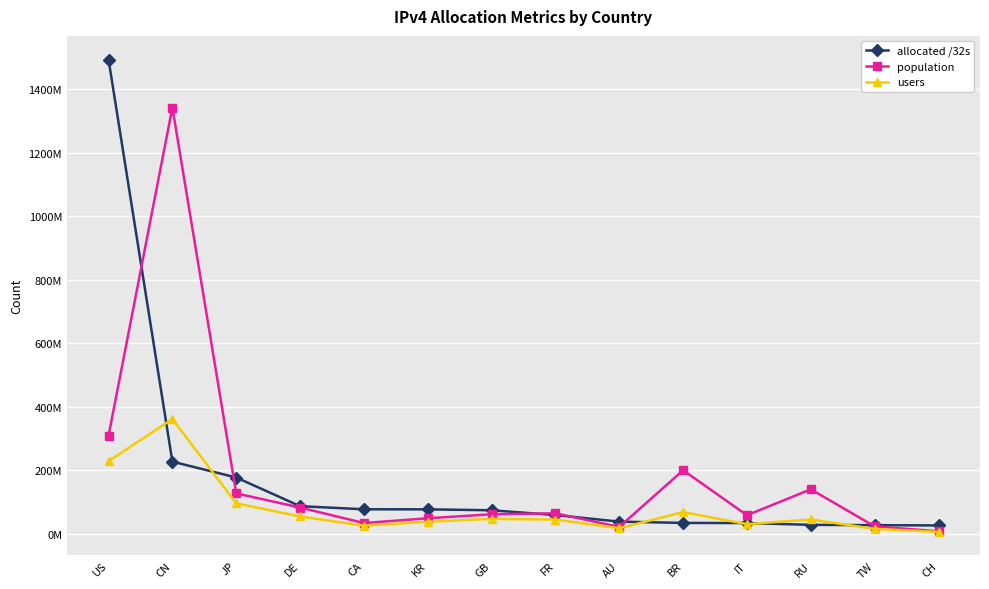

The value of users at DE is 54243716. True or false?

True